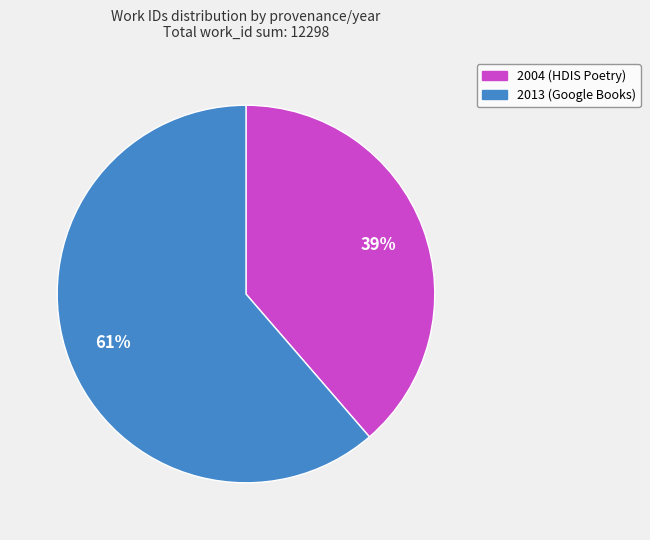

Rank the categories by value from highest to lowest.

2013 (Google Books), 2004 (HDIS Poetry)